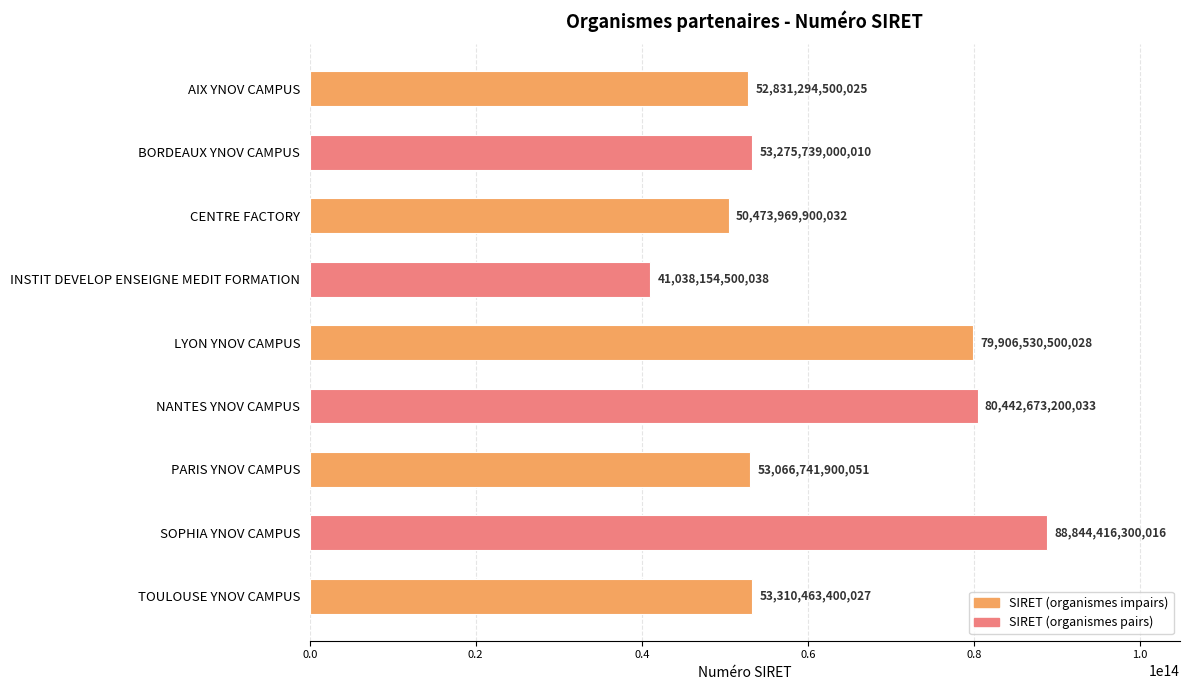

Which label corresponds to the smallest value in the chart?

INSTIT DEVELOP ENSEIGNE MEDIT FORMATION